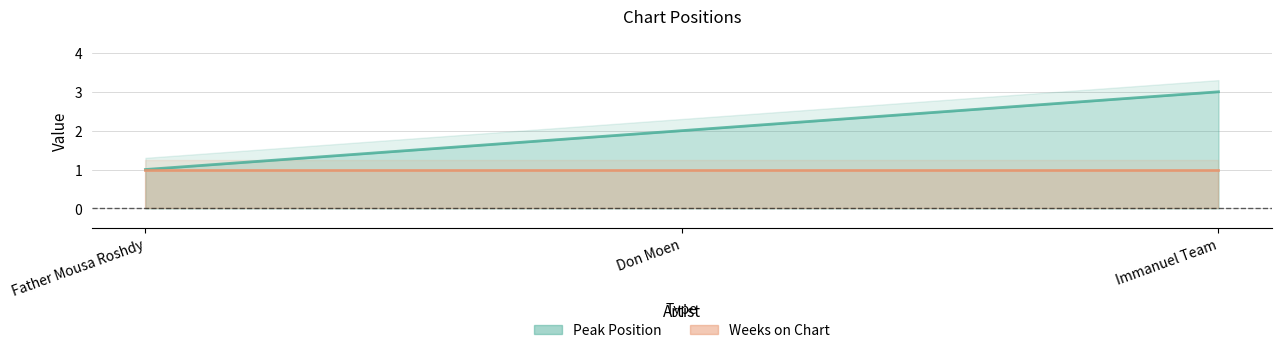

What is the label of the 3rd point from the right?

Father Mousa Roshdy